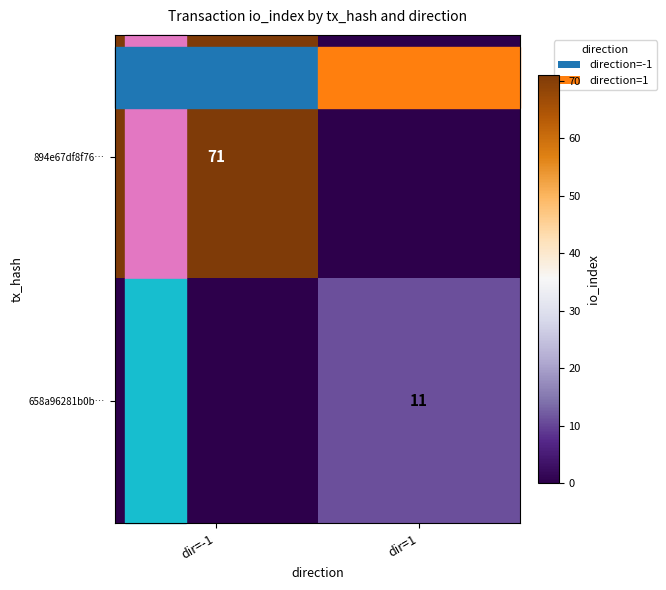

True or false: 658a96281b0b… has a value of 11 at dir=1.

True